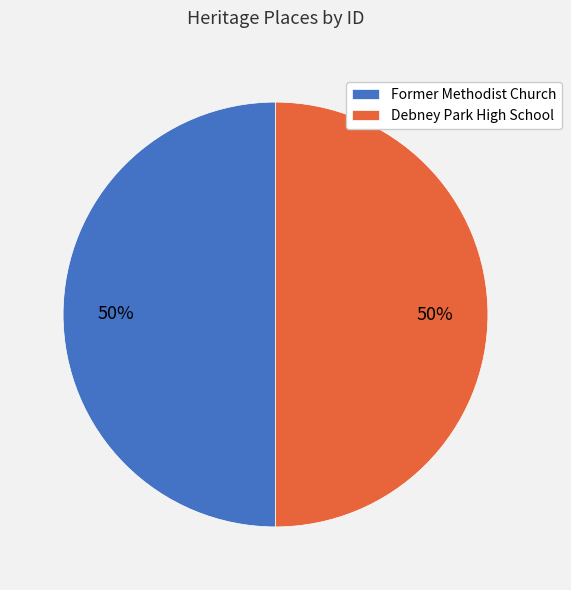

To the nearest percent, what portion does Debney Park High School represent?

50%